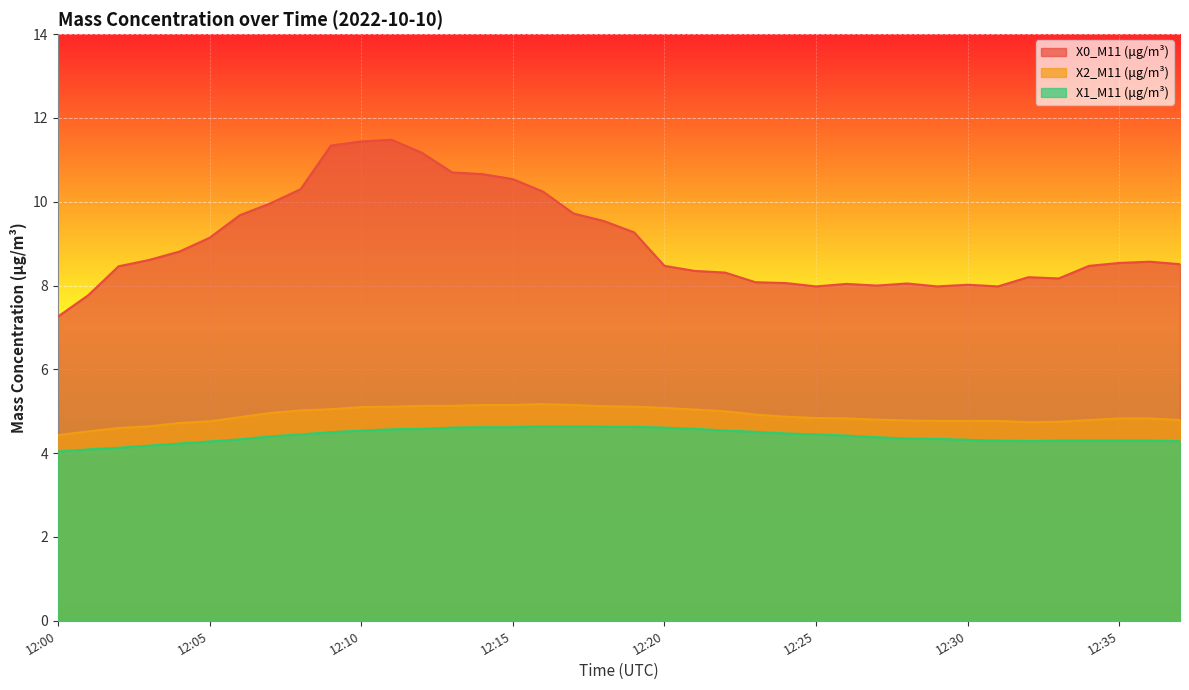

How many series are shown in this chart?

3